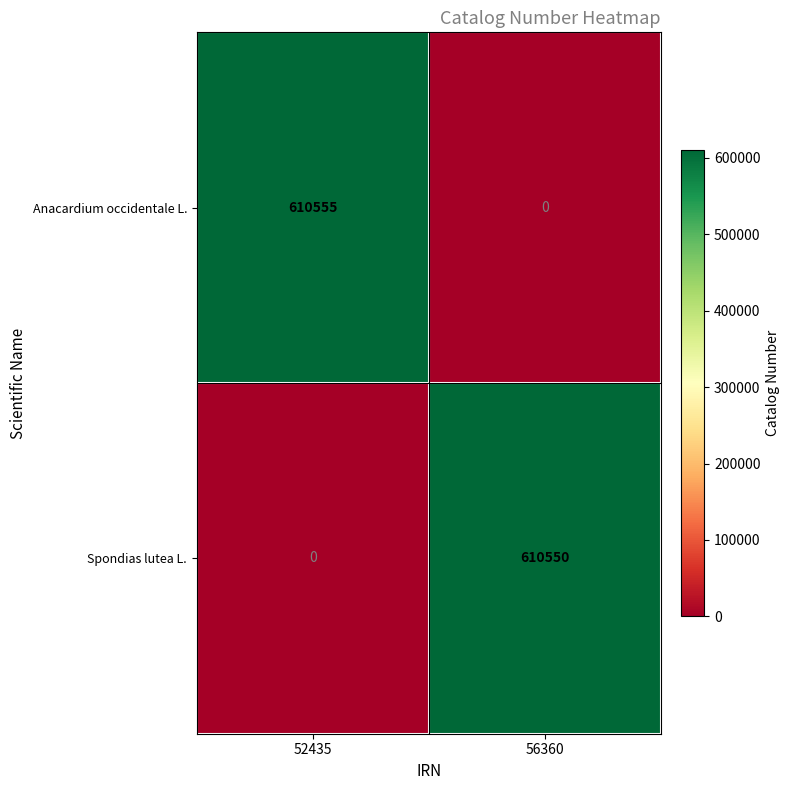

The value of Anacardium occidentale L. at 56360 is 0. True or false?

True